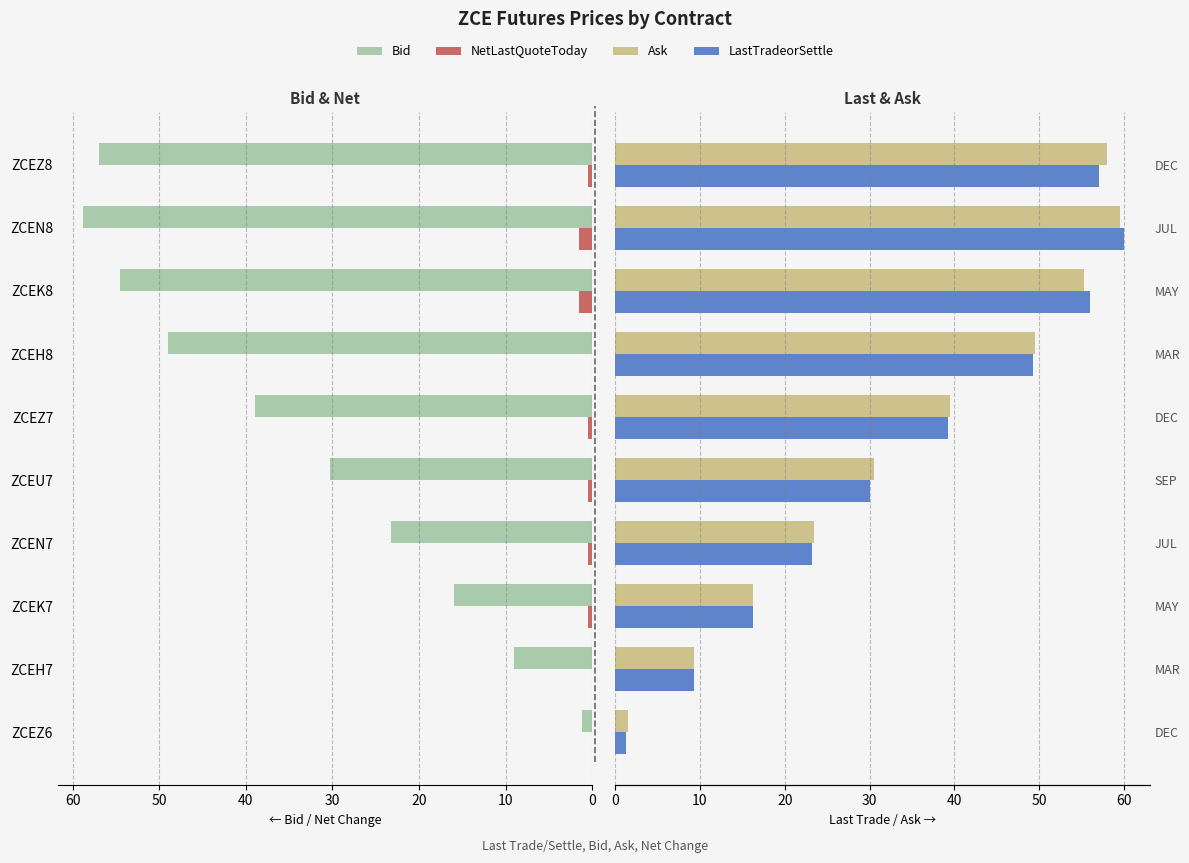

What are all the series names shown in the legend?

Bid, NetLastQuoteToday, Ask, LastTradeorSettle